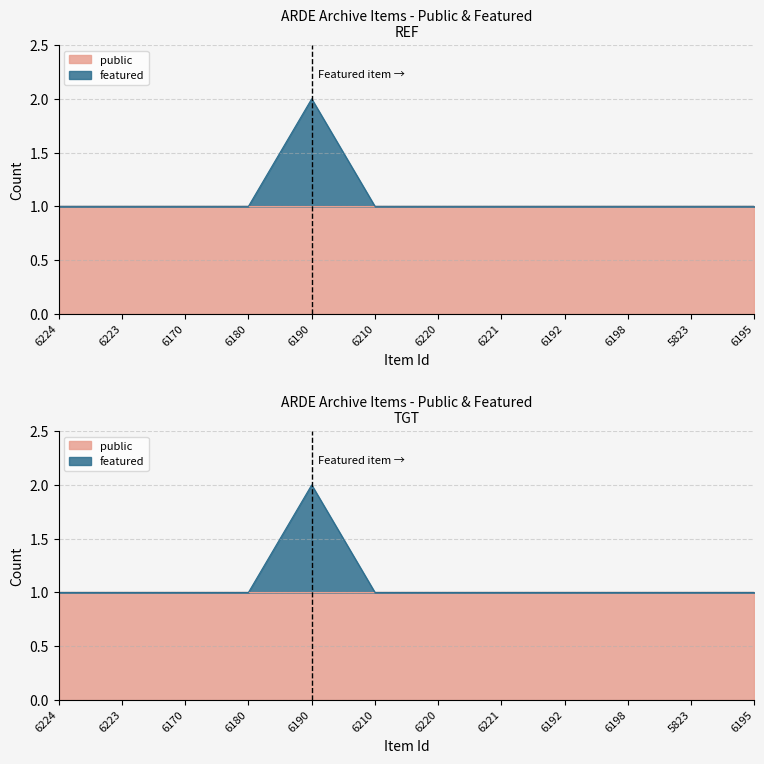

What is the label of the 7th point from the left?

6220